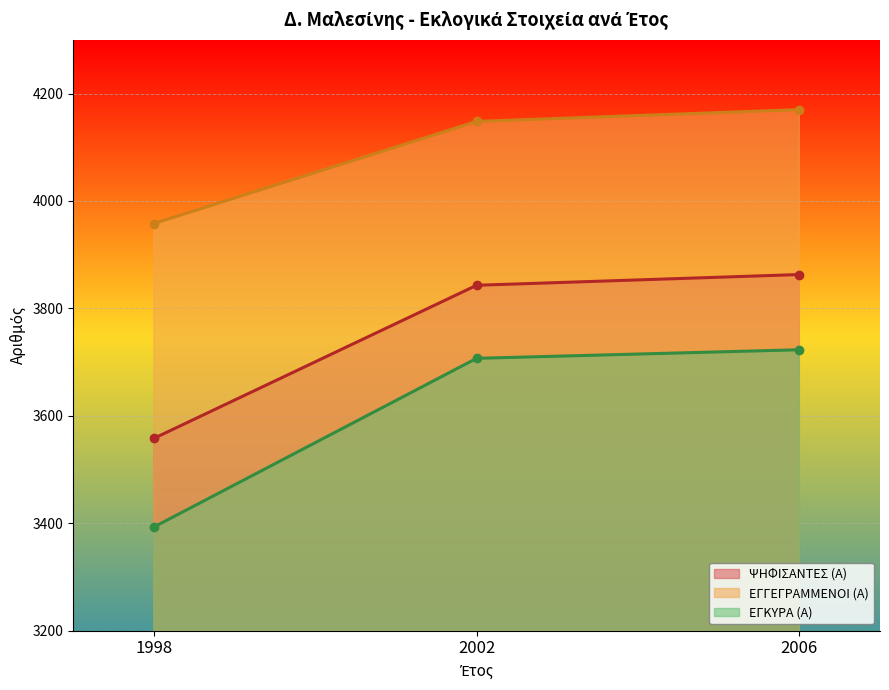

Reading left to right, list all the values displayed in this chart.

ΨΗΦΙΣΑΝΤΕΣ (Α): 3558	3843	3863
ΕΓΓΕΓΡΑΜΜΕΝΟΙ (Α): 3958	4148	4170
ΕΓΚΥΡΑ (Α): 3393	3707	3723